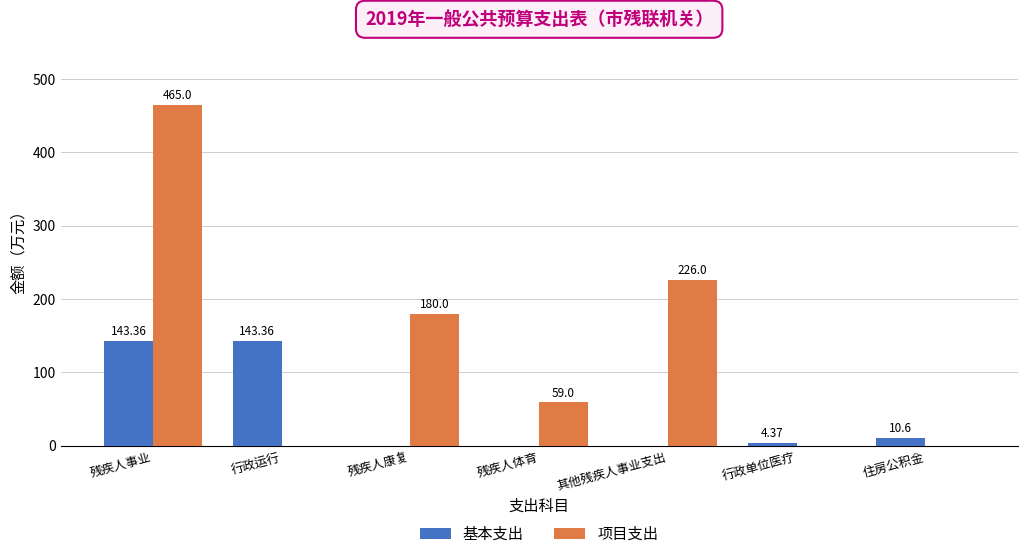

Which category has the highest value in the 项目支出 series?

残疾人事业